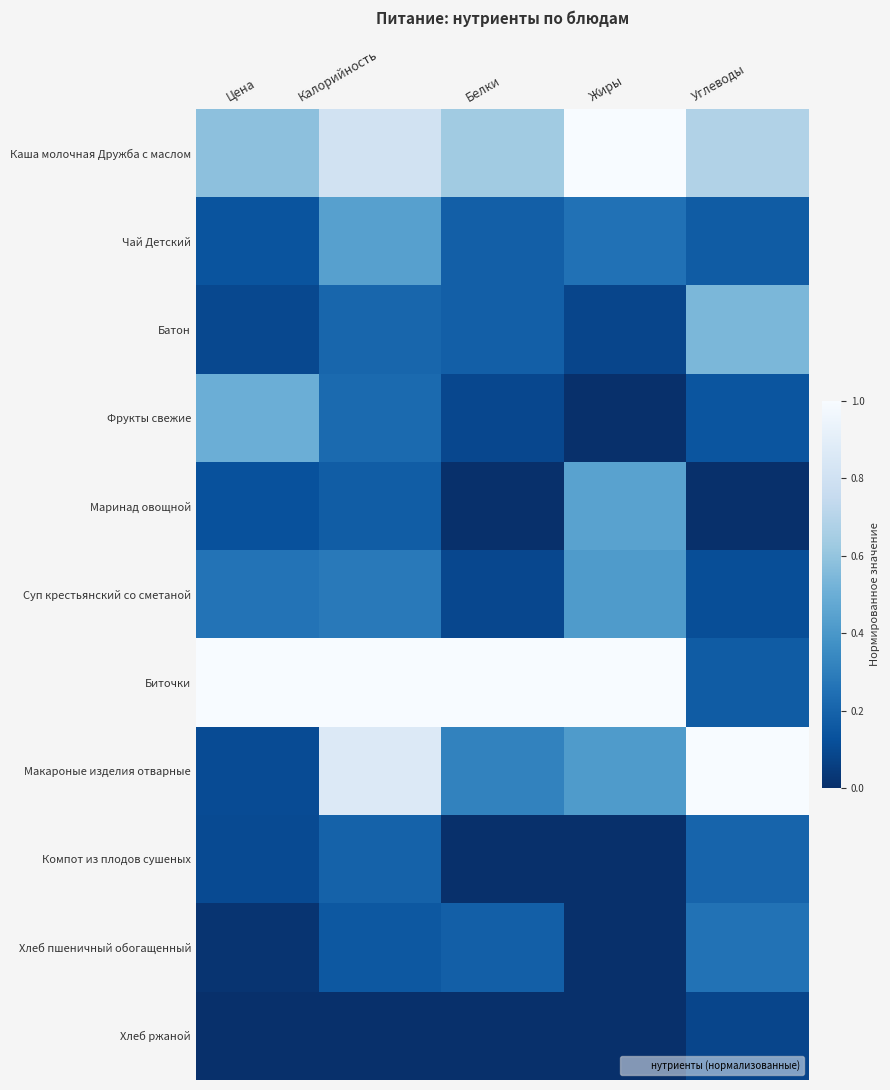

At which category is the sum across all series the highest?

Калорийность